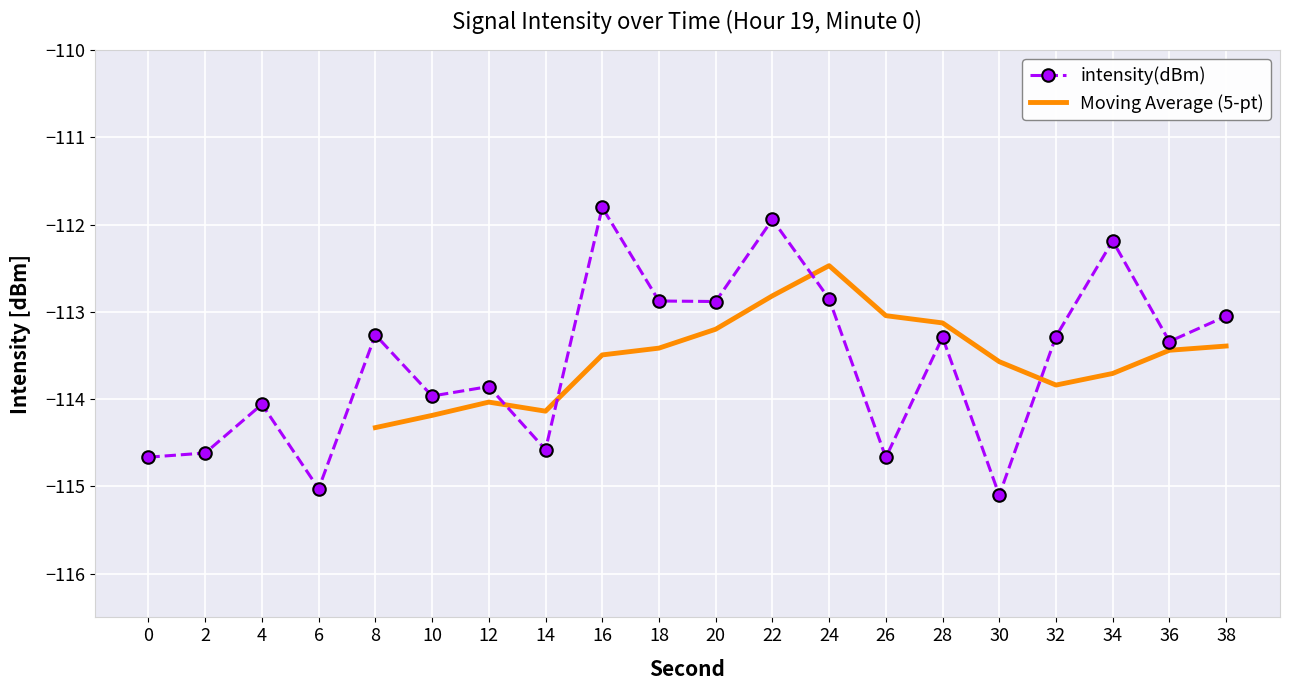

The chart shows a value of -114.1 at 4. True or false?

True